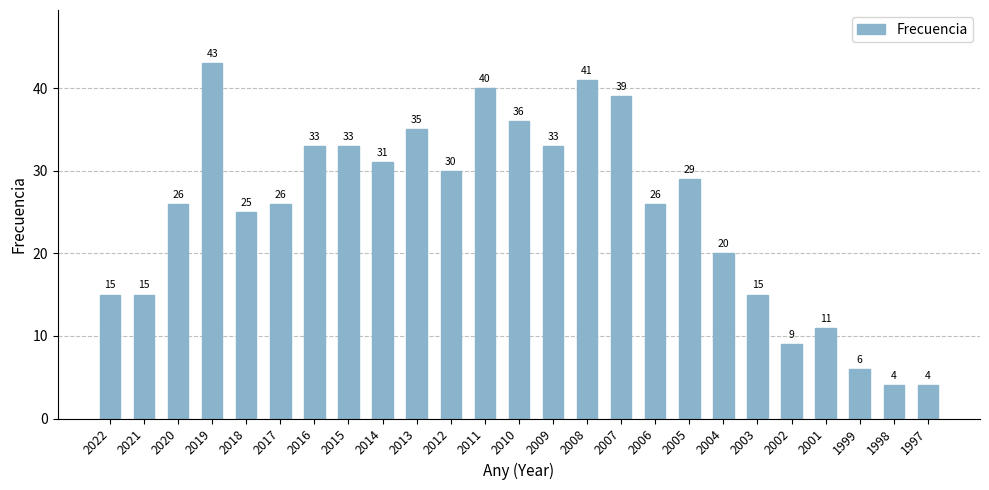

What is the ratio of the value at 2010 to the value at 2019?

0.8